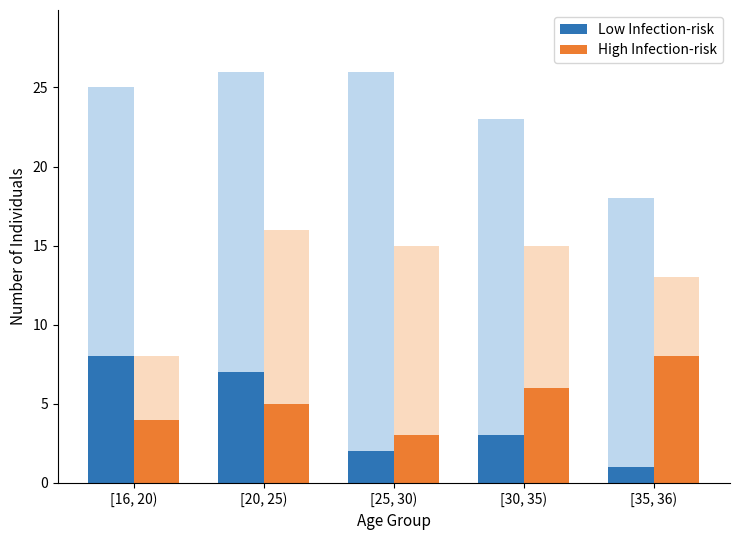

Is the value of Low Infection-risk at [16, 20) greater than the value of High Infection-risk at [25, 30)?

Yes